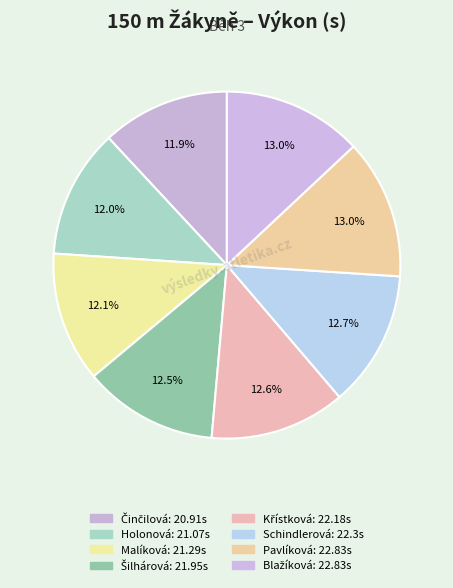

Count the number of slices in the pie.

8